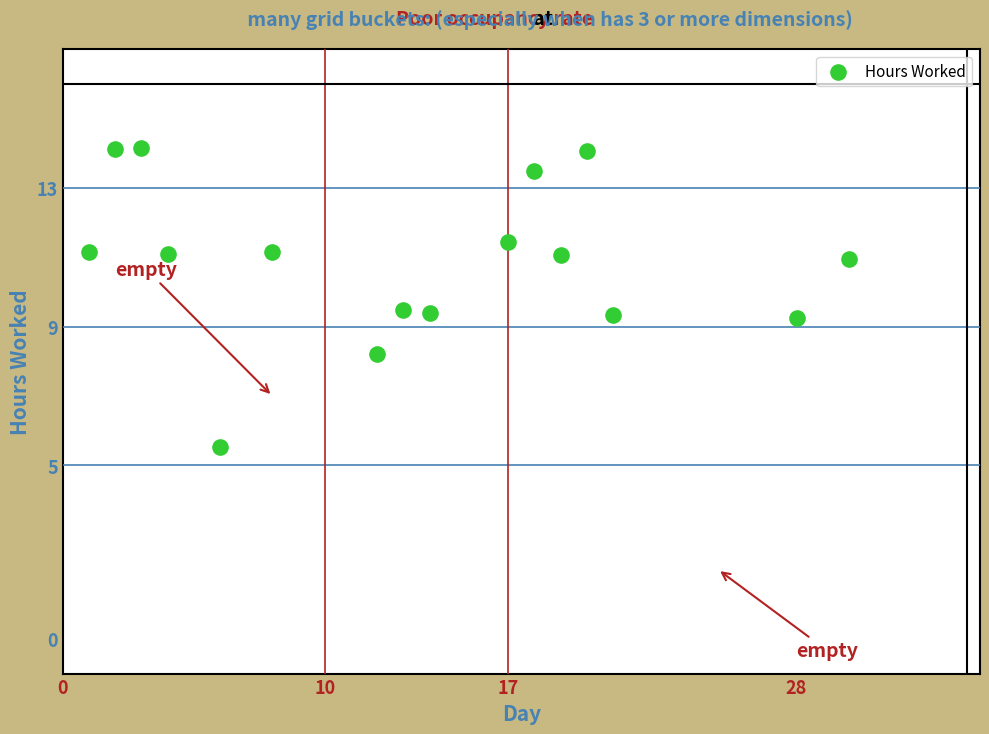

What is the range of Y values (max minus min)?

8.6